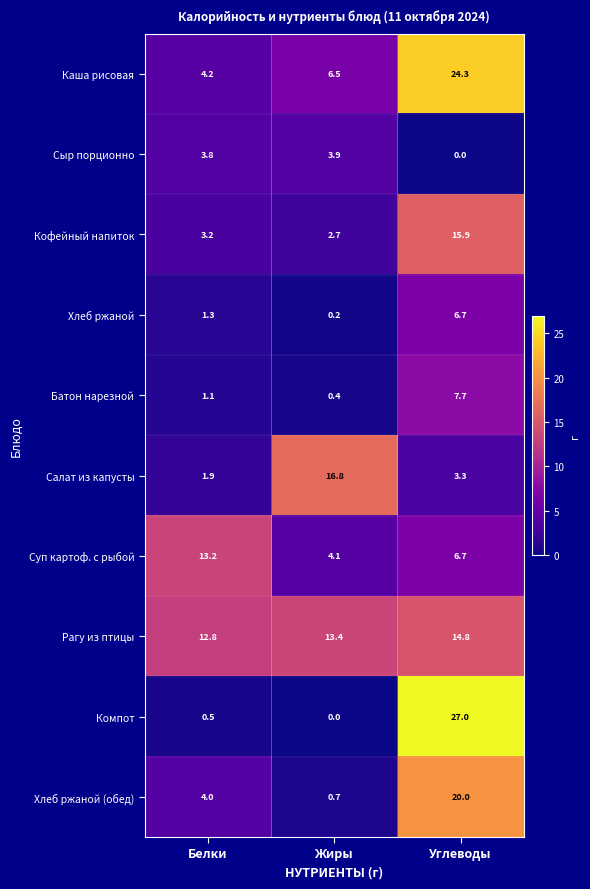

At which category is the sum across all series the highest?

Углеводы